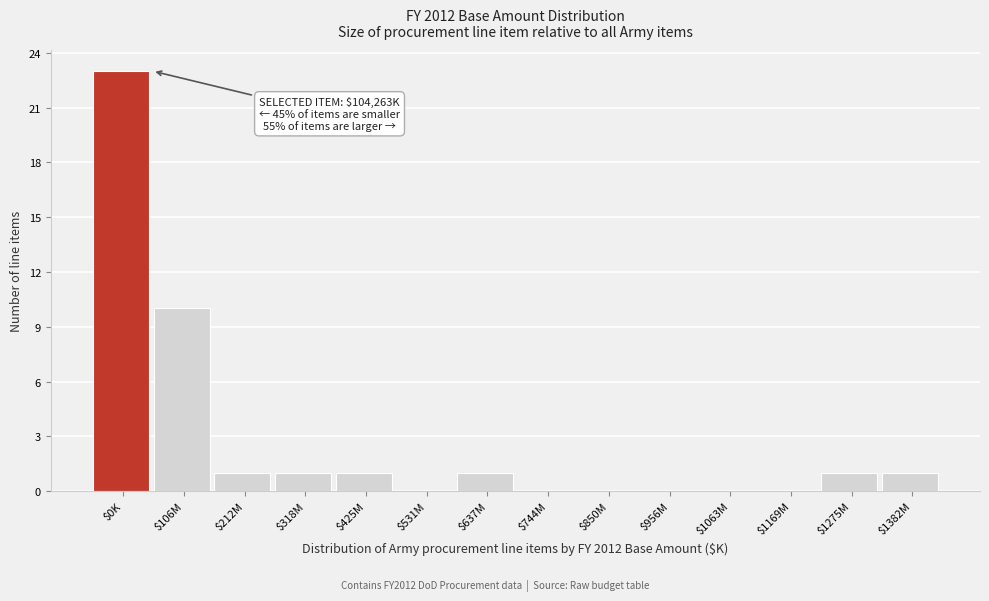

True or false: the data shows 0 at $1169M.

True